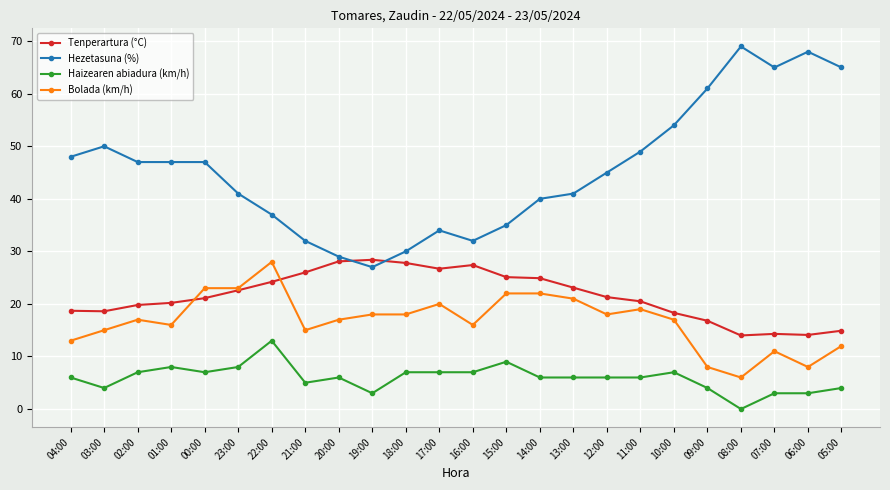

What is the sum of all Tenperartura (°C) values?

516.9